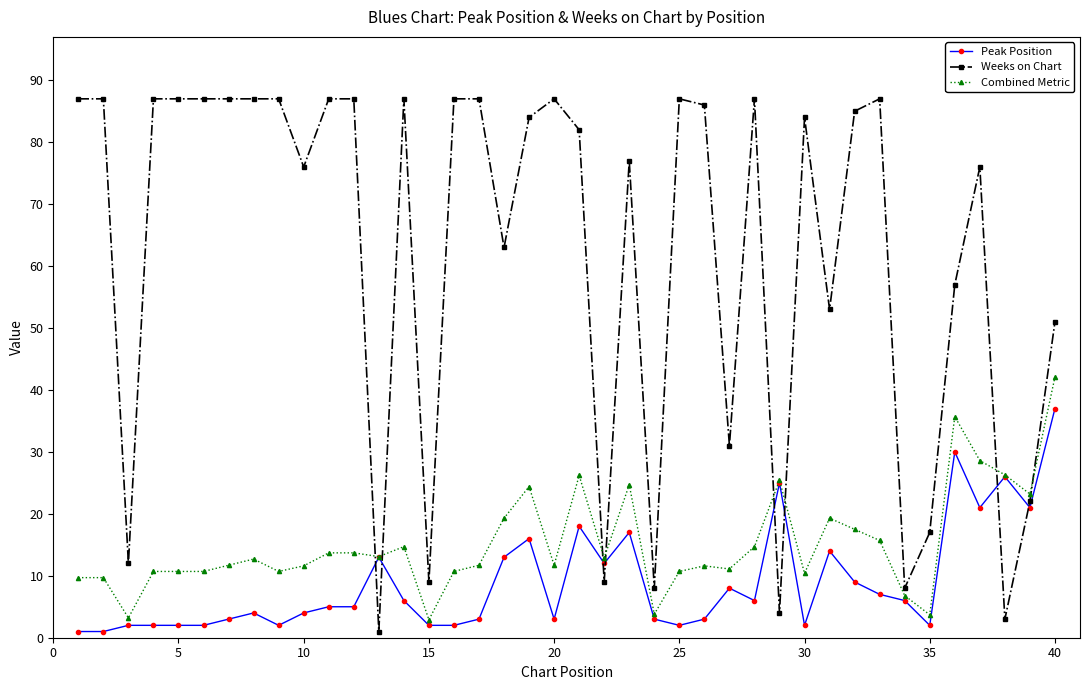

Rank the series by their maximum value, from lowest to highest.

Peak Position, Combined Metric, Weeks on Chart